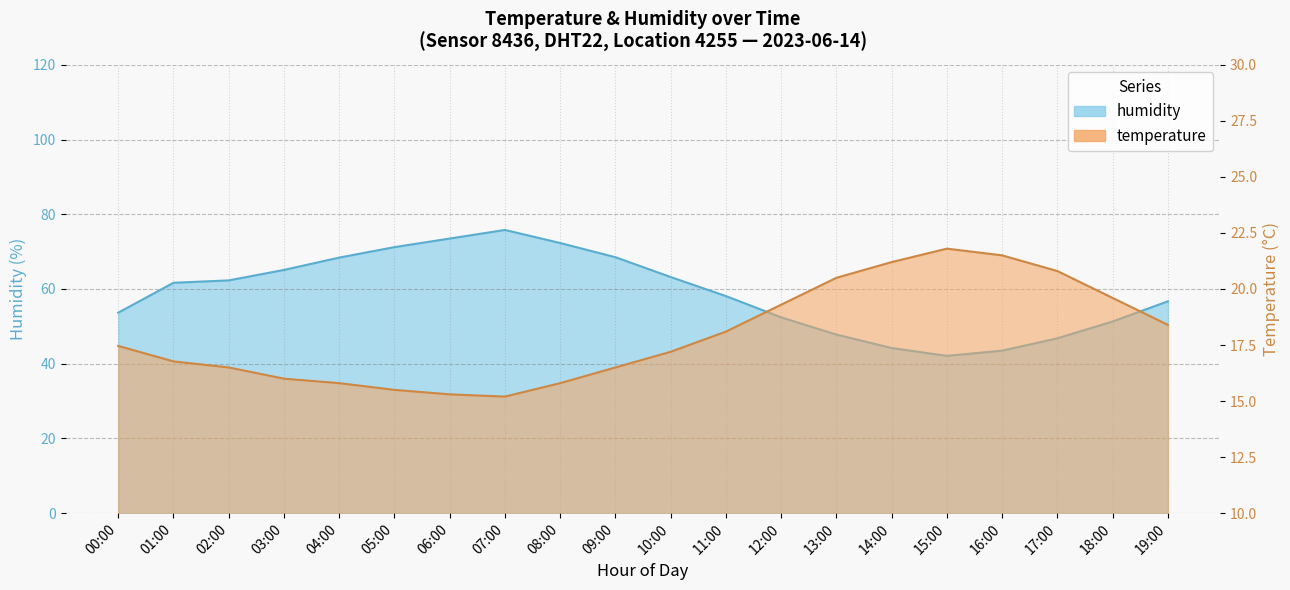

What is the label of the 15th point from the left?

14:00